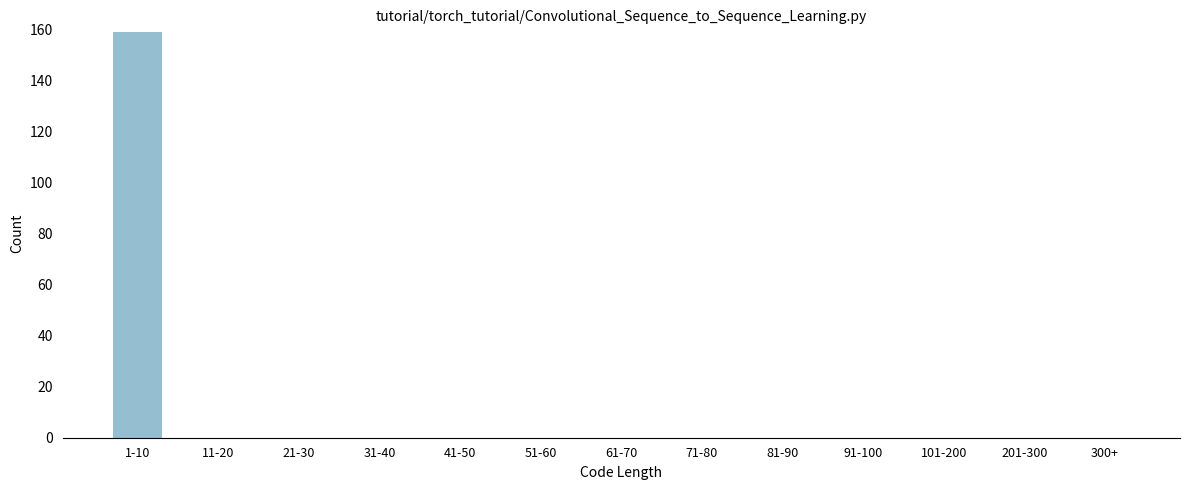

Reading right to left, what are all the values shown in this chart?

300+=0	201-300=0	101-200=0	91-100=0	81-90=0	71-80=0	61-70=0	51-60=0	41-50=0	31-40=0	21-30=0	11-20=0	1-10=159